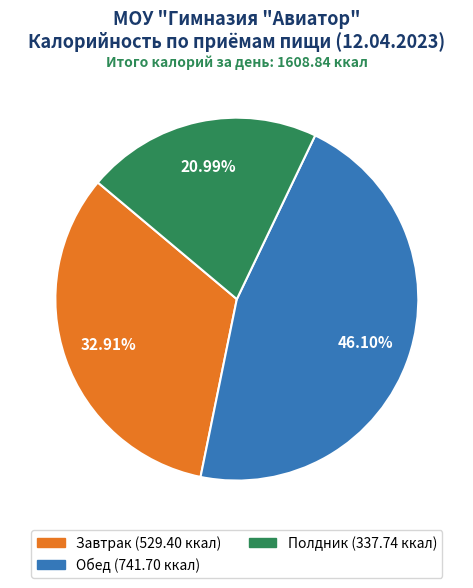

Is the sum of Завтрак and Полдник greater than half?

Yes